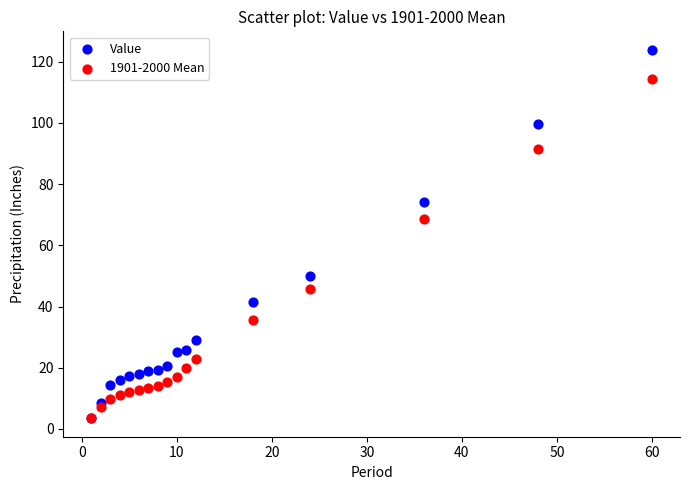

Across all series, what Y value is closest to 63?

68.6